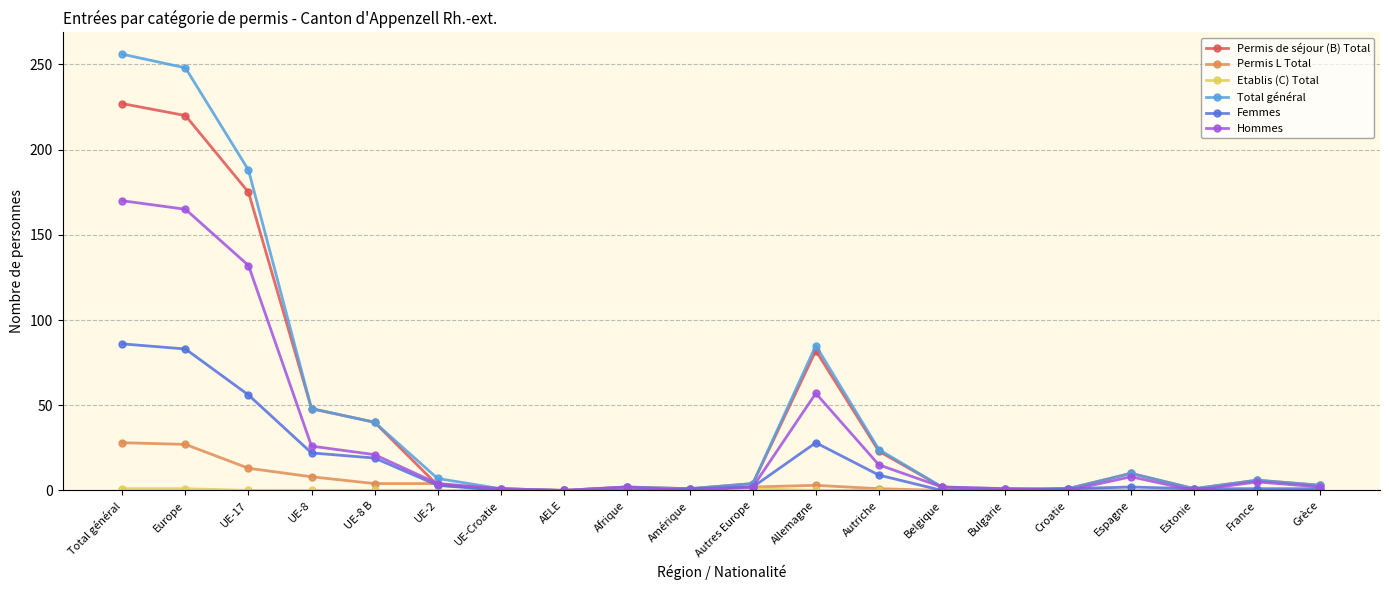

What is the label of the 1st point from the left?

Total général